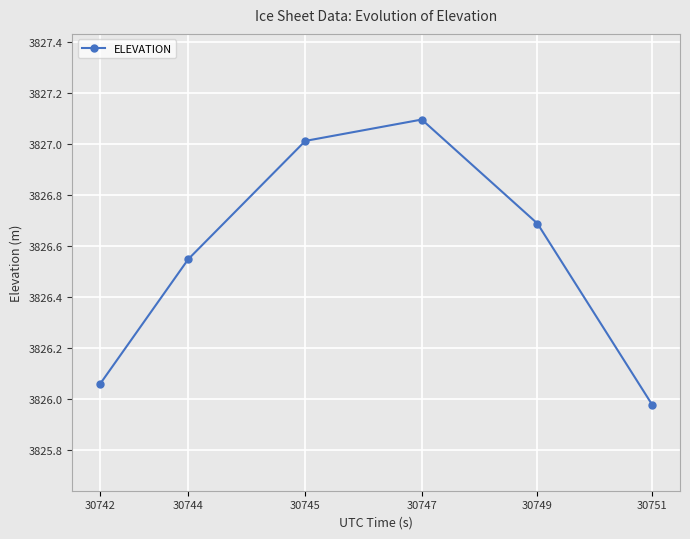

What is the difference between the maximum and minimum values?

1.1